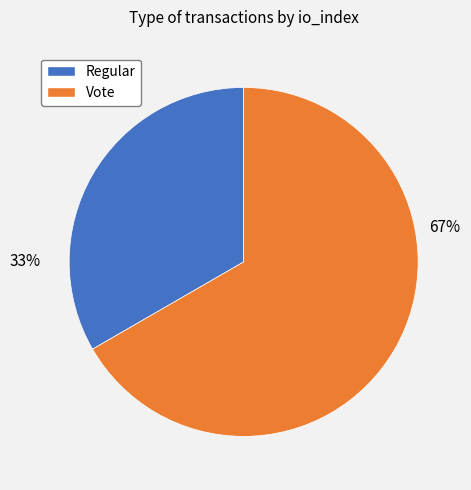

To the nearest percent, what portion does Vote represent?

67%